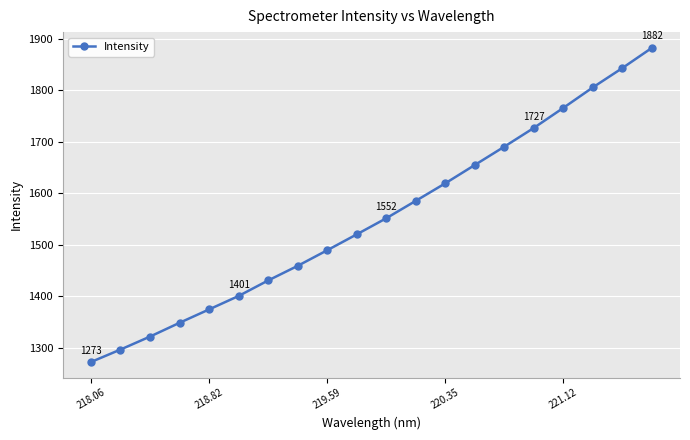

True or false: there are more than 1 points higher than both neighbors.

False